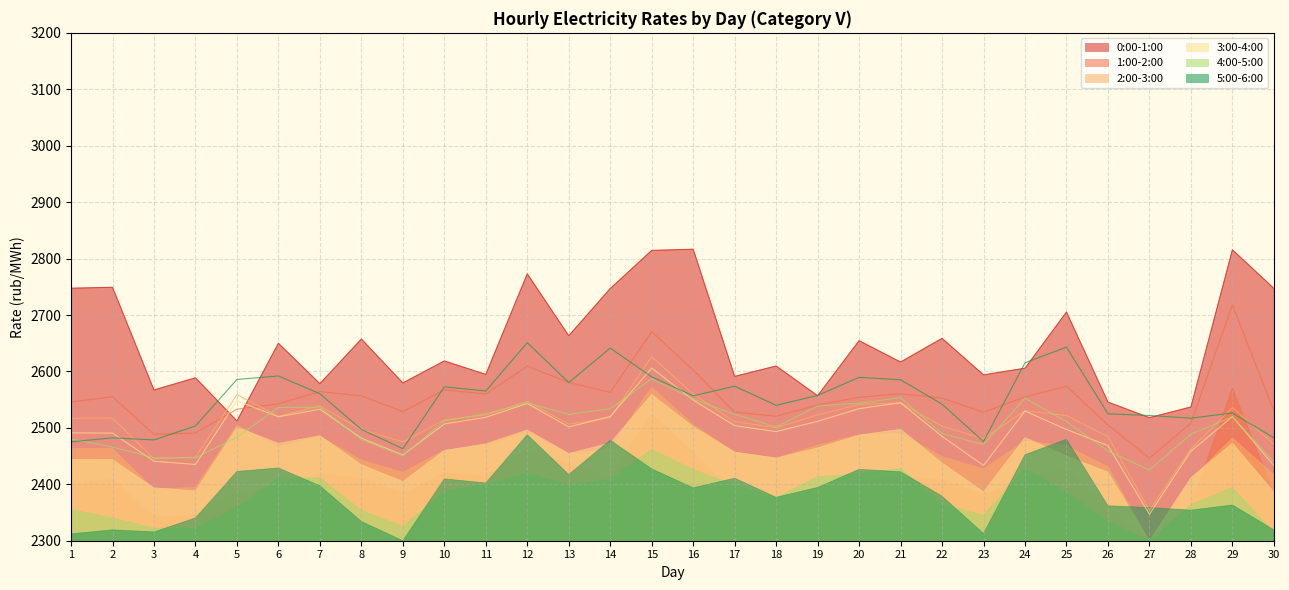

How many interior local valleys does the 0:00-1:00 series have?

11